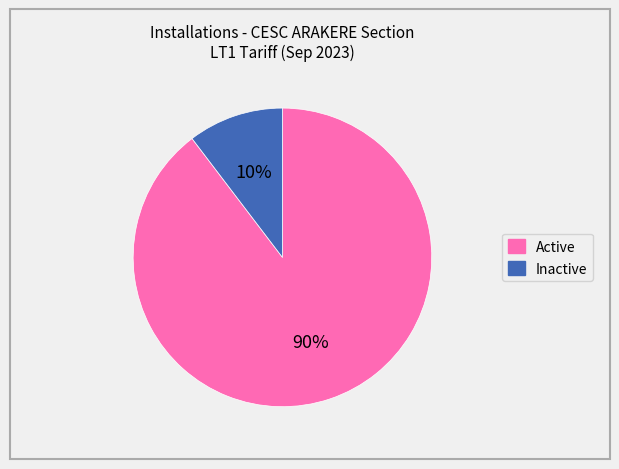

How many slices are in this pie chart?

2